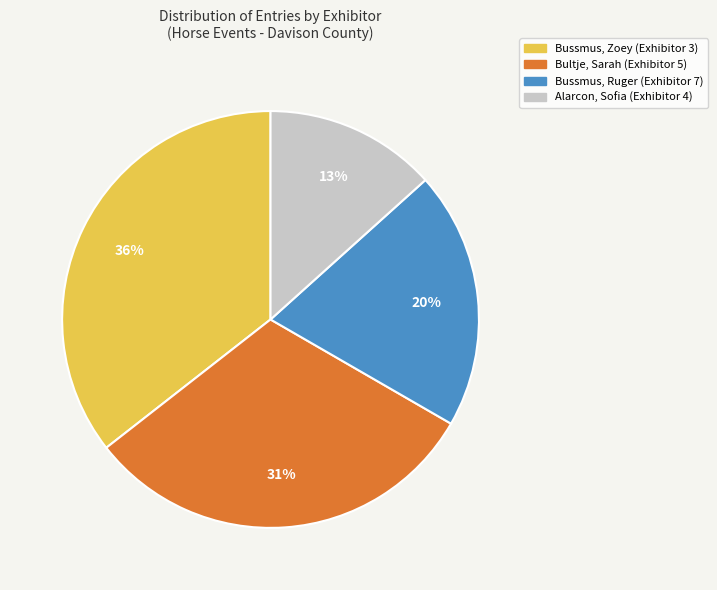

Is it true that Bussmus, Ruger (Exhibitor 7) is 33% of the pie?

False